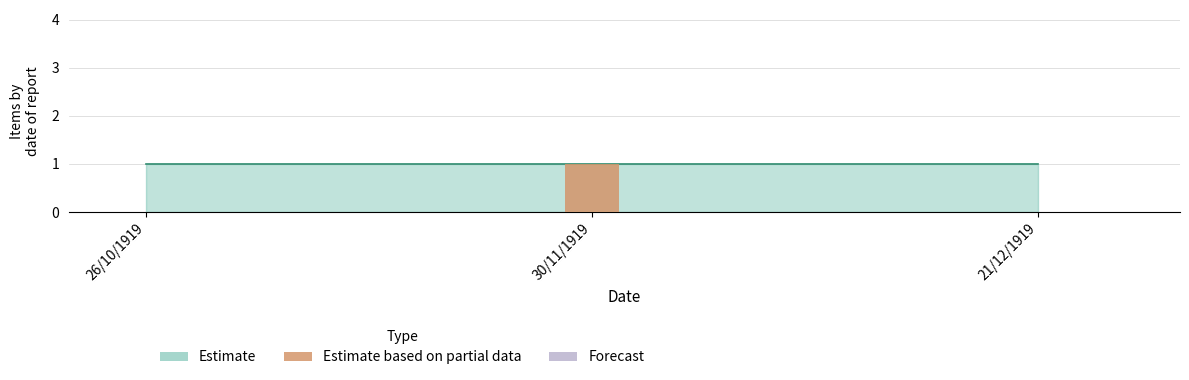

At which category does the chart reach its peak across all series?

30/11/1919